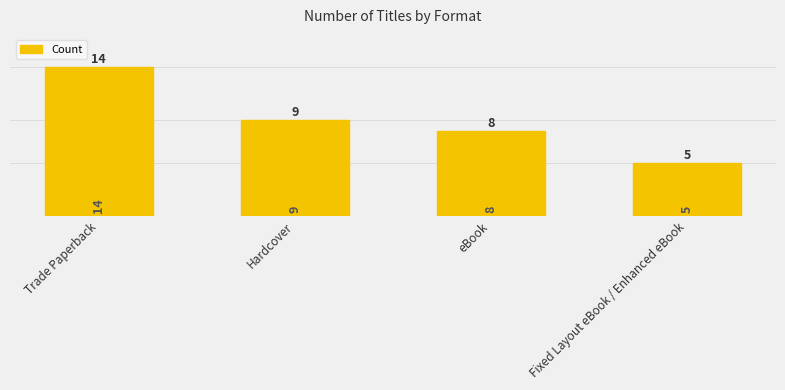

What is the change in value from Hardcover to eBook?

-1